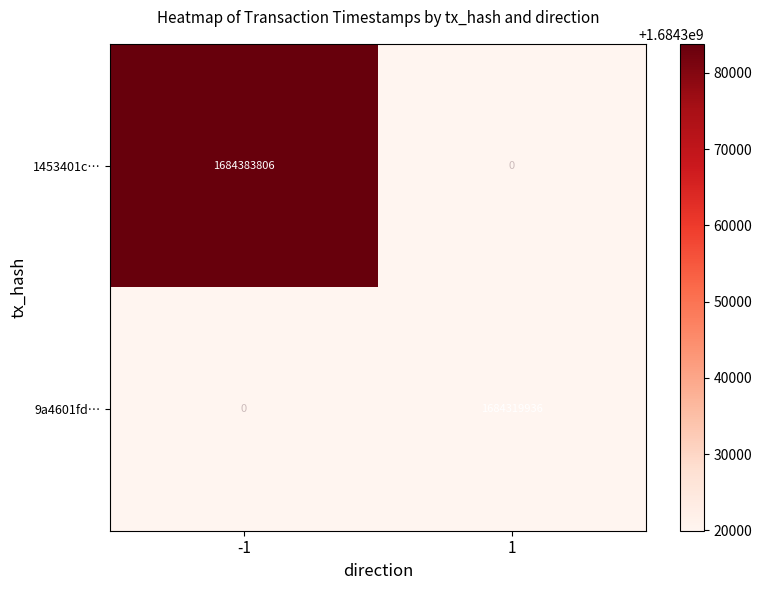

True or false: 9a4601fd… has a value of 1684319936 at 1.

True